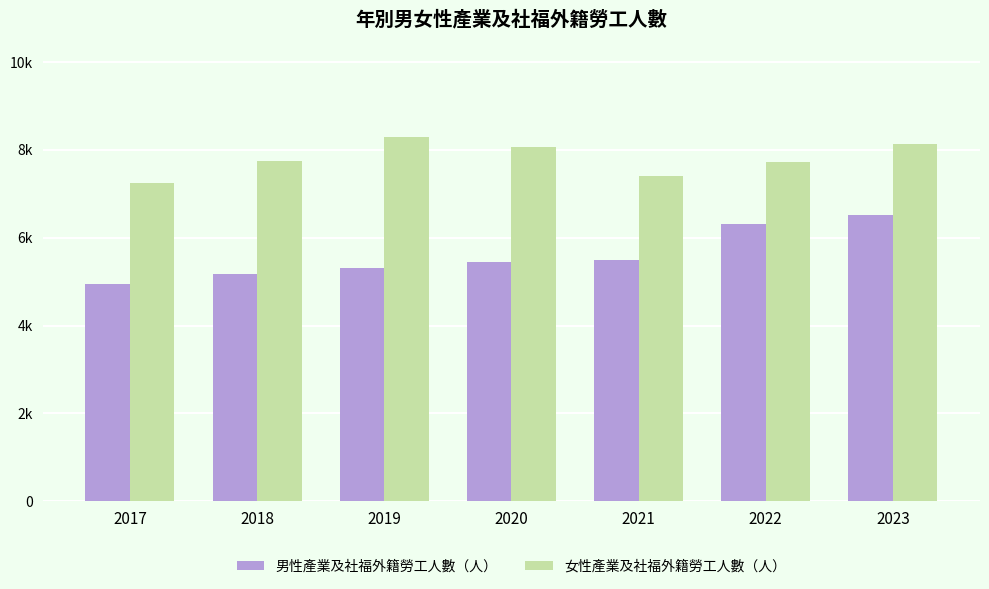

Is the value of 女性產業及社福外籍勞工人數（人） at 2021 greater than the value of 男性產業及社福外籍勞工人數（人） at 2022?

Yes